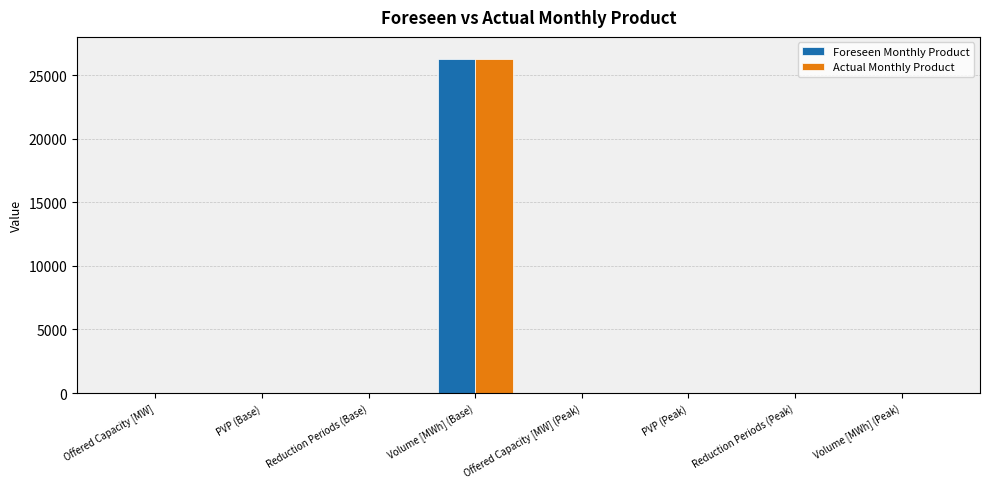

Which category has the highest value across all series?

Volume [MWh] (Base)